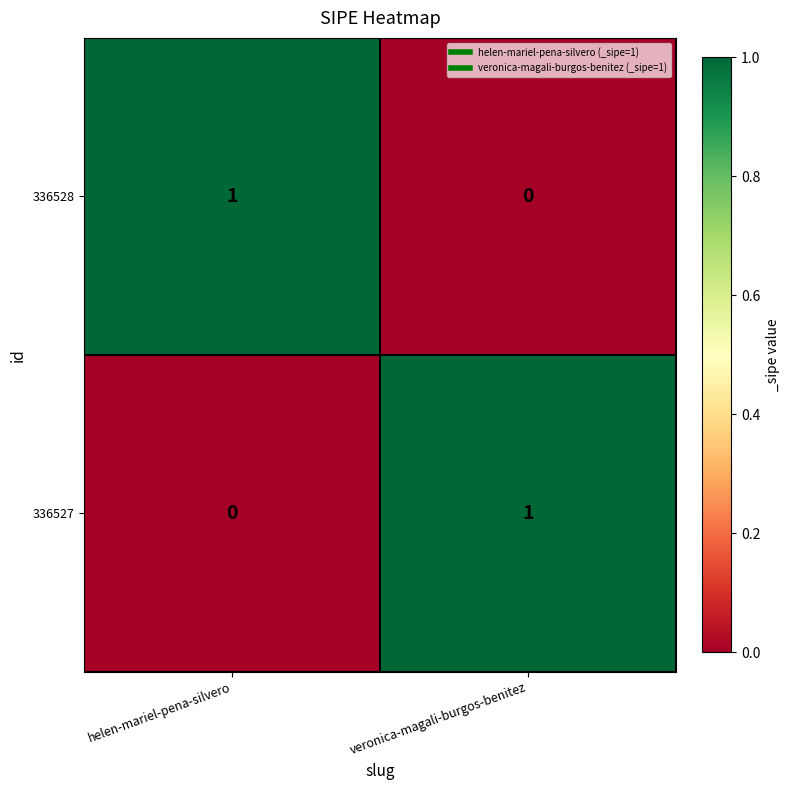

The 336528 series shows 1 at helen-mariel-pena-silvero. True or false?

True